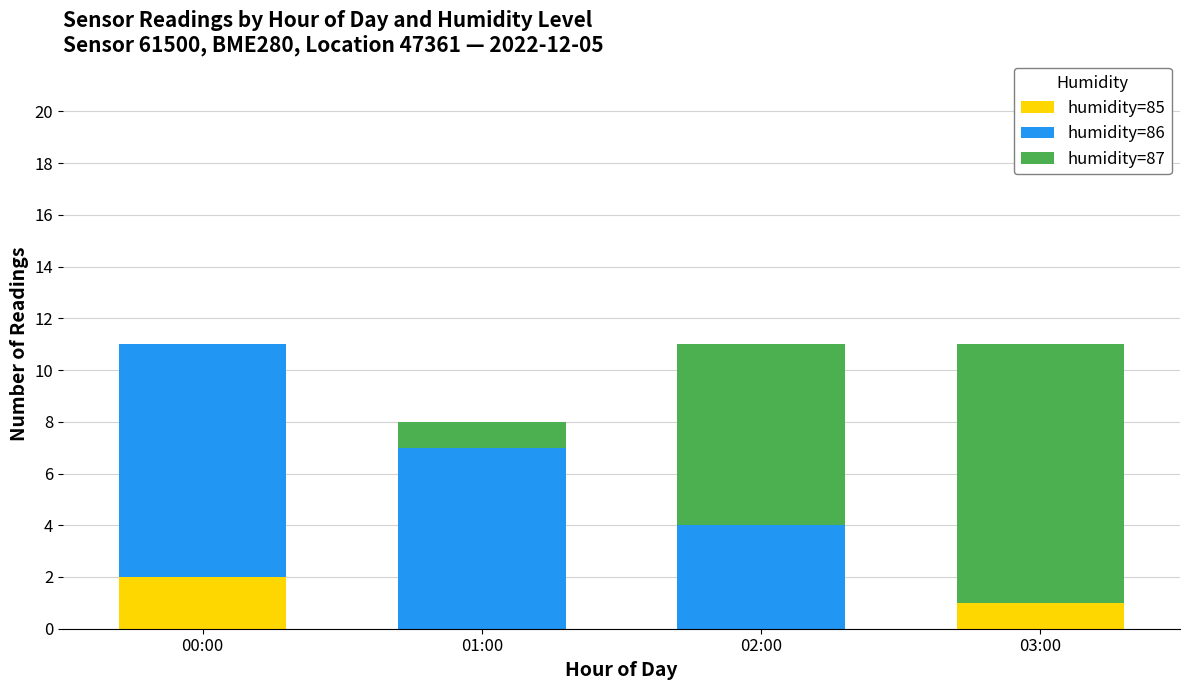

True or false: humidity=85 has a value of 1 at 02:00.

False